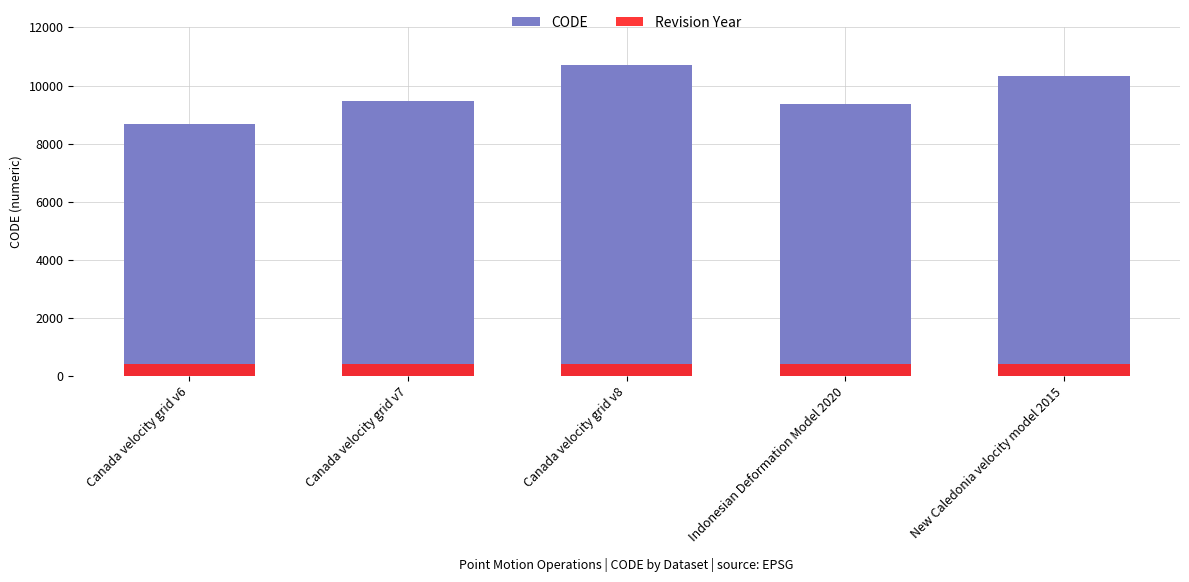

Reading left to right, what are all the values shown in this chart?

CODE: Canada velocity grid v6=8676	Canada velocity grid v7=9483	Canada velocity grid v8=10707	Indonesian Deformation Model 2020=9375	New Caledonia velocity model 2015=10323
Revision Year: Canada velocity grid v6=1	Canada velocity grid v7=1	Canada velocity grid v8=1	Indonesian Deformation Model 2020=1	New Caledonia velocity model 2015=1